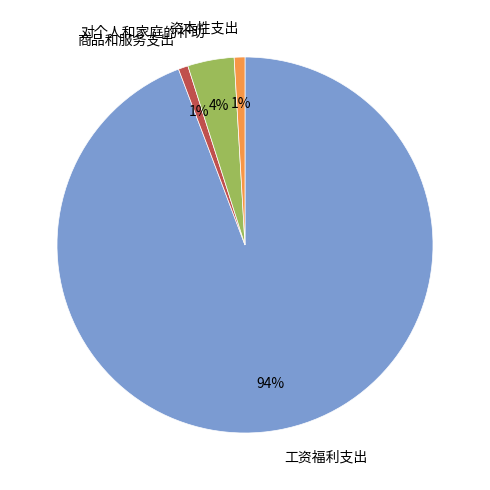

Does 商品和服务支出 account for over 50% of the chart?

No